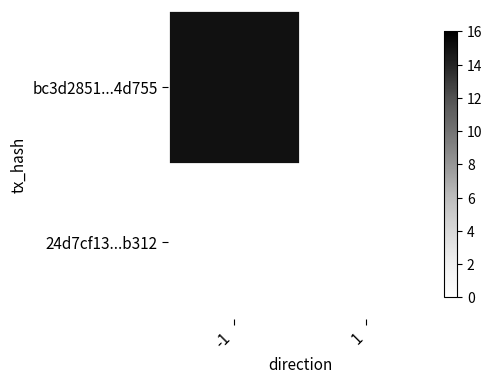

Reading left to right, transcribe all the data shown in this chart.

bc3d2851...4d755: -1=15	1=0
24d7cf13...b312: -1=0	1=0